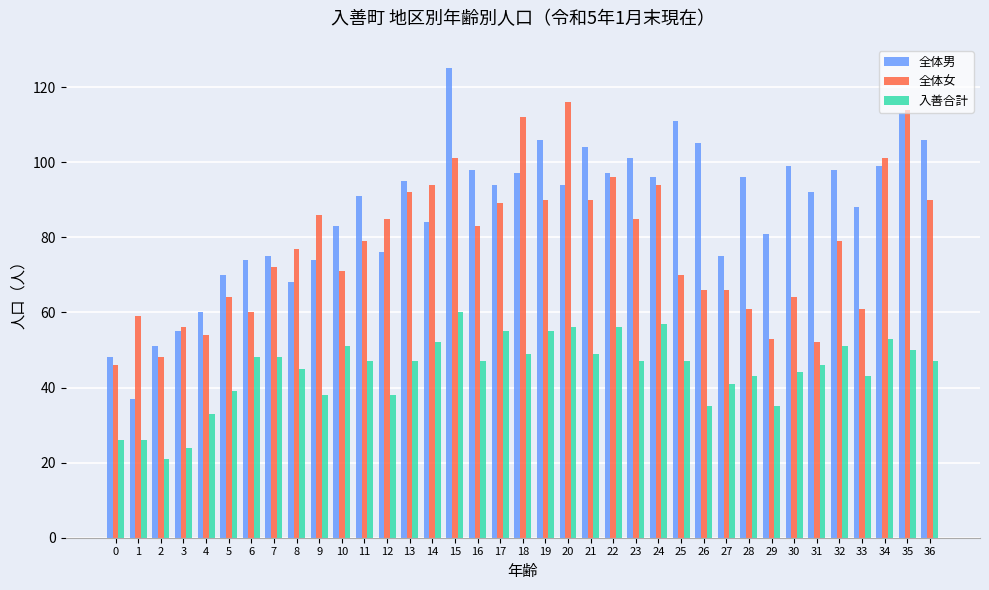

What is the difference between the maximum and minimum values in the 全体女 series?

70